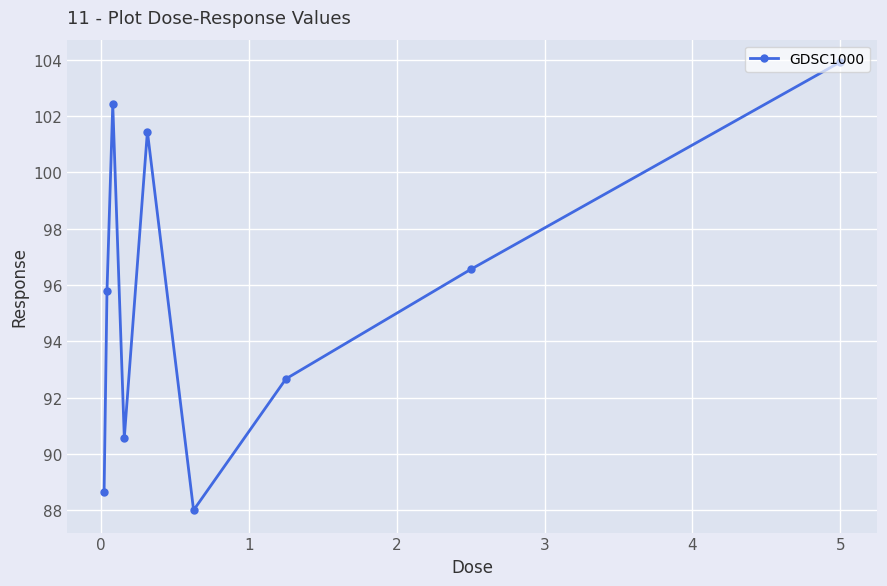

How many points are higher than both their immediate neighbors (excluding endpoints)?

2